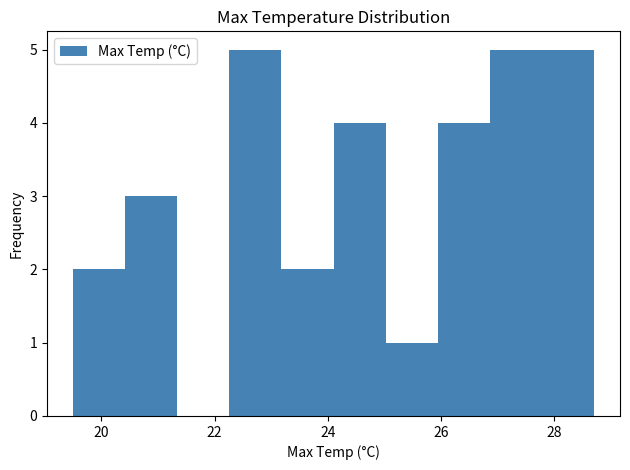

What is the height of the bar covering 25.94 to 26.86 on the x-axis? Neither the bar edges nor the heights are printed on the chart, so give them approximately, as read against the axes.

4